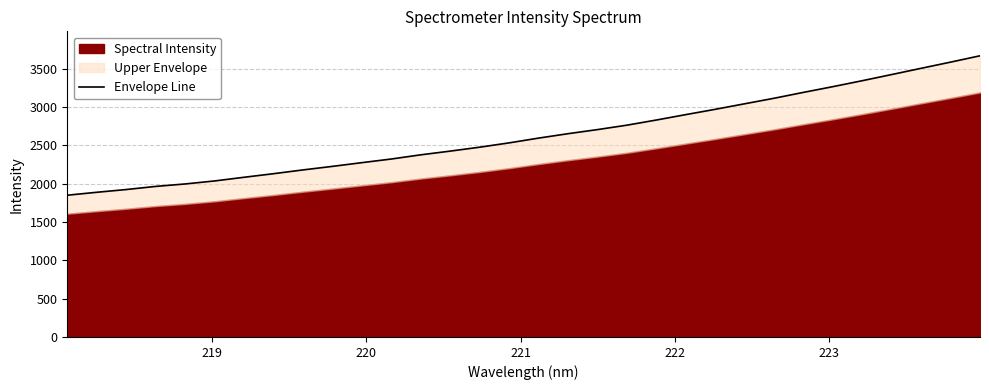

Reading right to left, list all the values displayed in this chart.

3669.2	3586.6	3506.0	3424.7	3344.4	3266.6	3191.9	3115.1	3042.9	2970.8	2901.6	2831.1	2763.8	2706.2	2652.7	2595.2	2533.0	2476.6	2425.6	2377.0	2322.4	2274.9	2226.3	2180.0	2130.7	2084.0	2036.1	1996.8	1964.7	1923.9	1888.1	1849.8